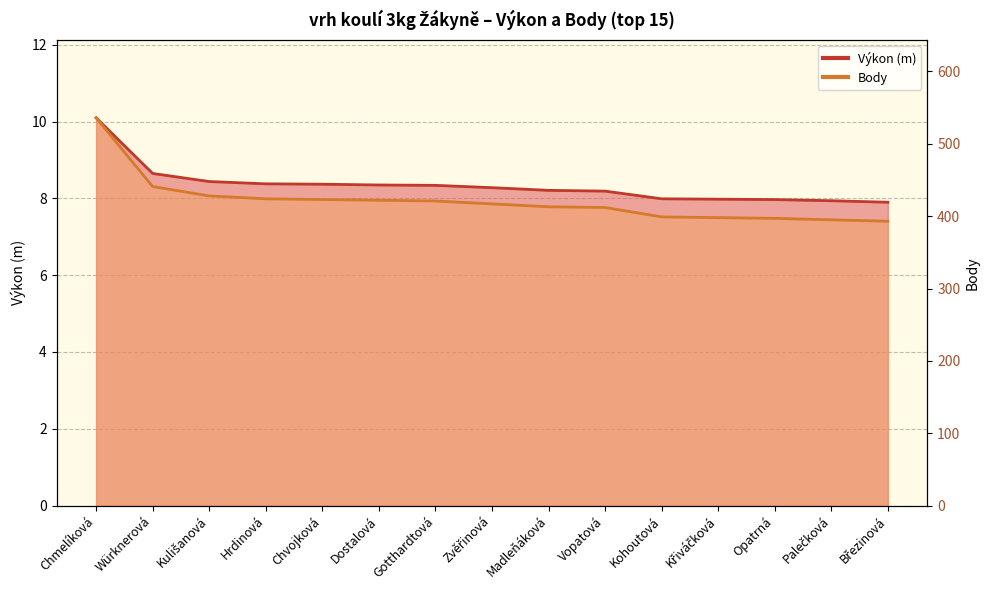

Read the Výkon value at Vopatová.

8.2